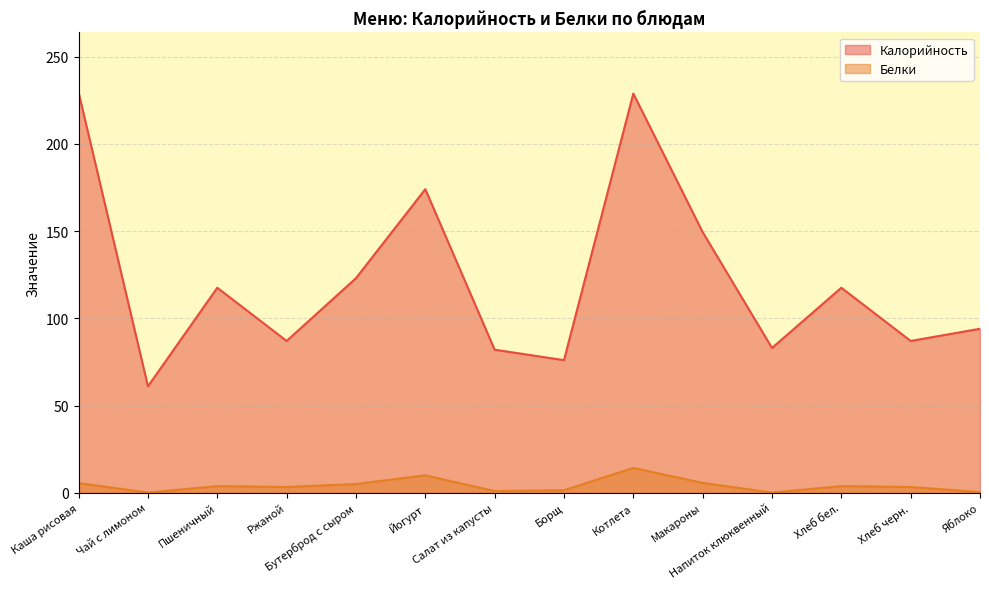

What is the label of the 1st point from the left?

Каша рисовая